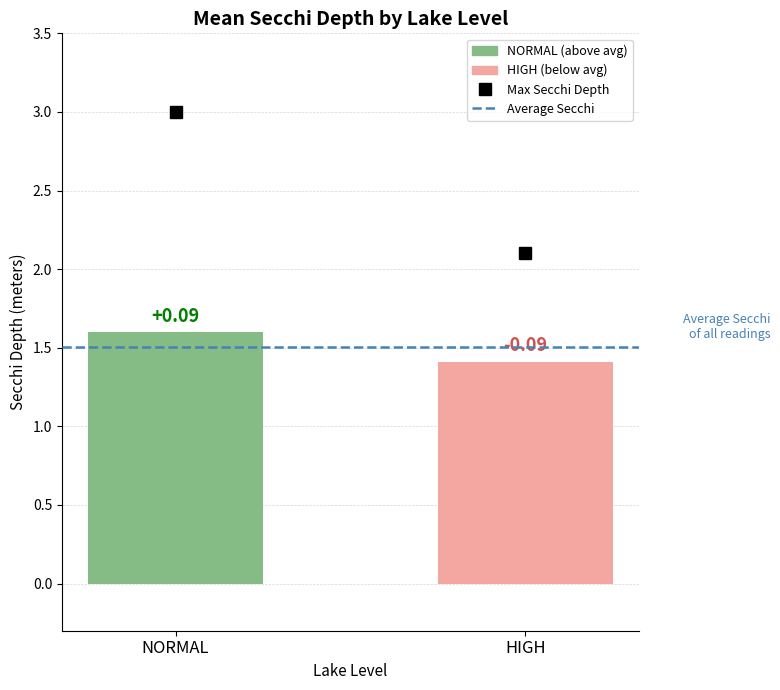

What is the label of the 1st bar from the left?

NORMAL